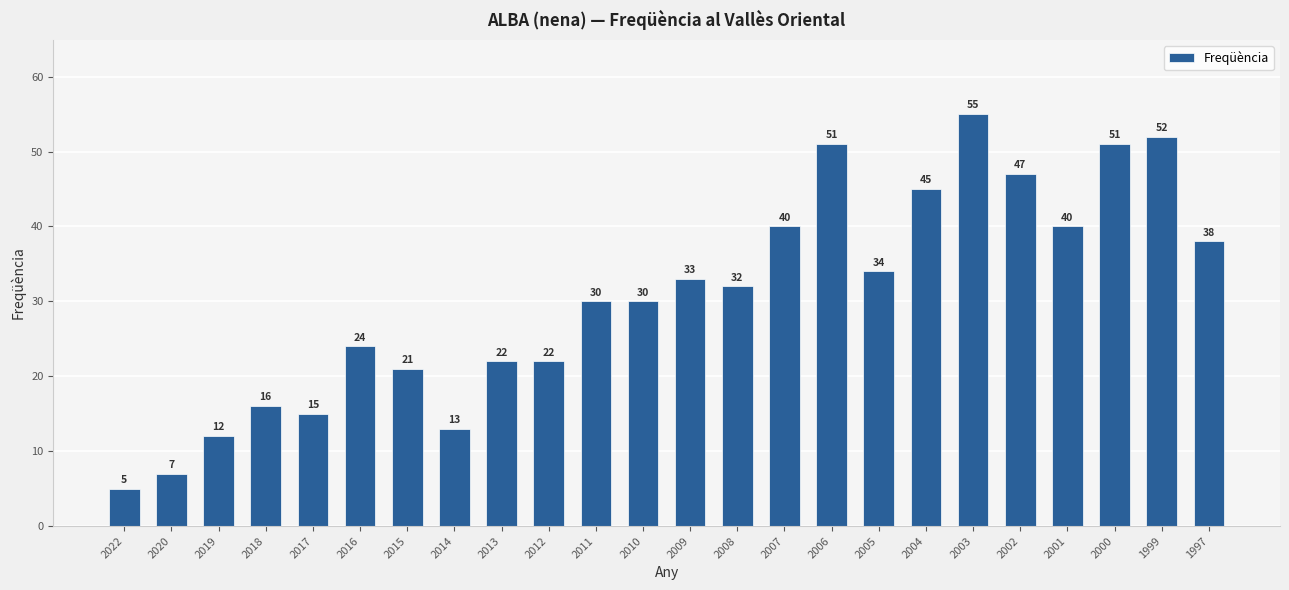

What is the difference between the second highest and minimum values?

47